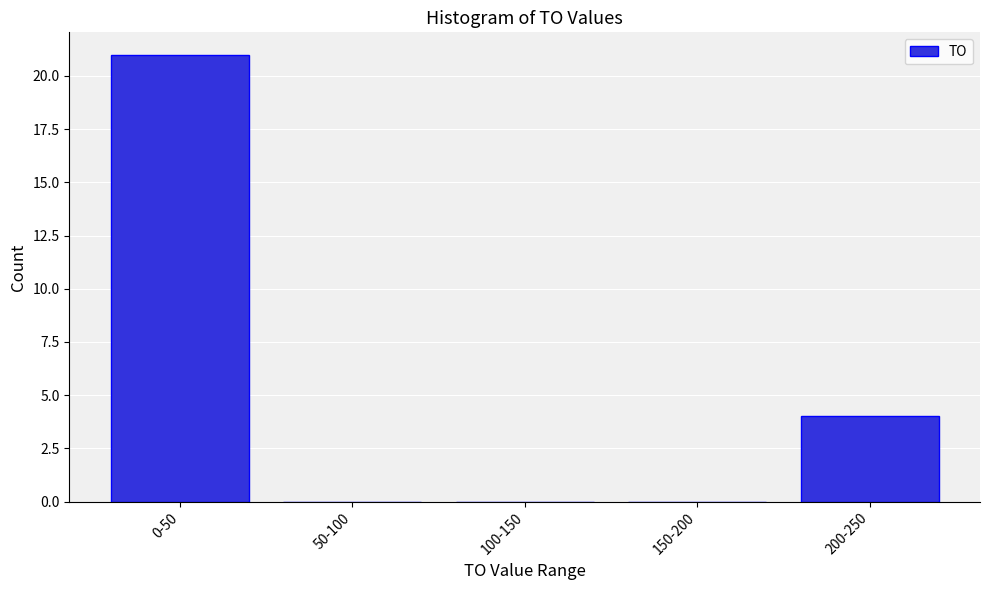

Reading left to right, transcribe all the data shown in this chart.

0-50=21	50-100=0	100-150=0	150-200=0	200-250=4